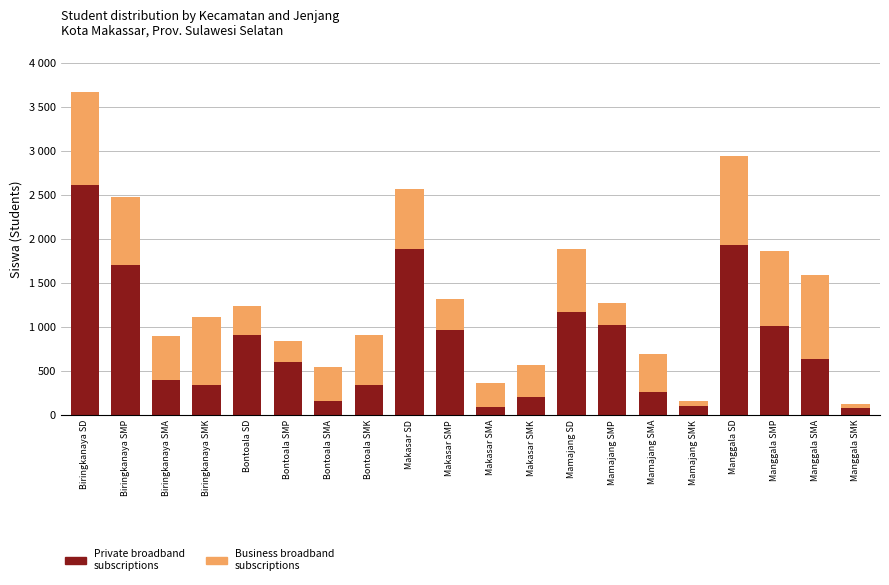

What is the average value of the Business broadband subscriptions series?

529